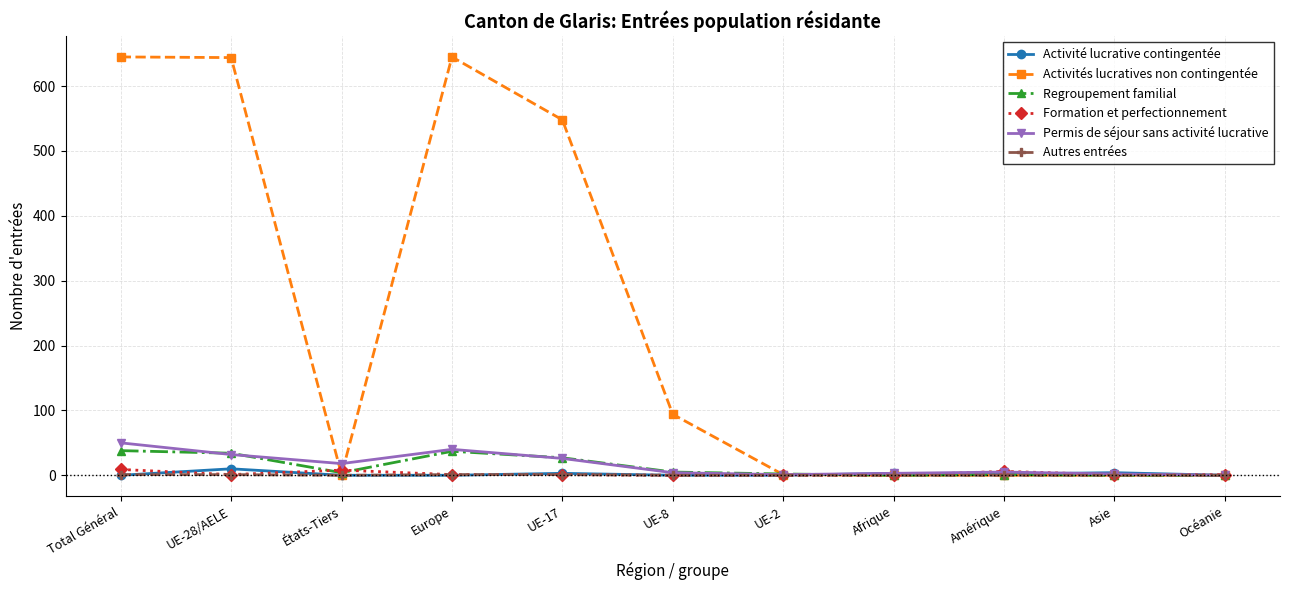

How many distinct data groups are displayed?

6